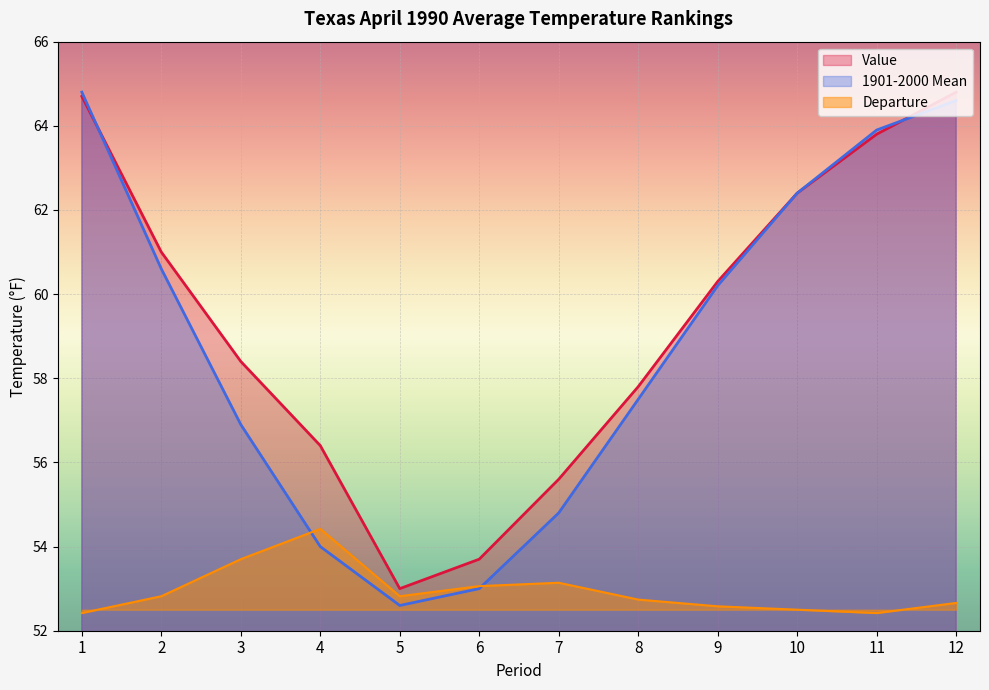

Which category has the lowest value in the Departure series?

1